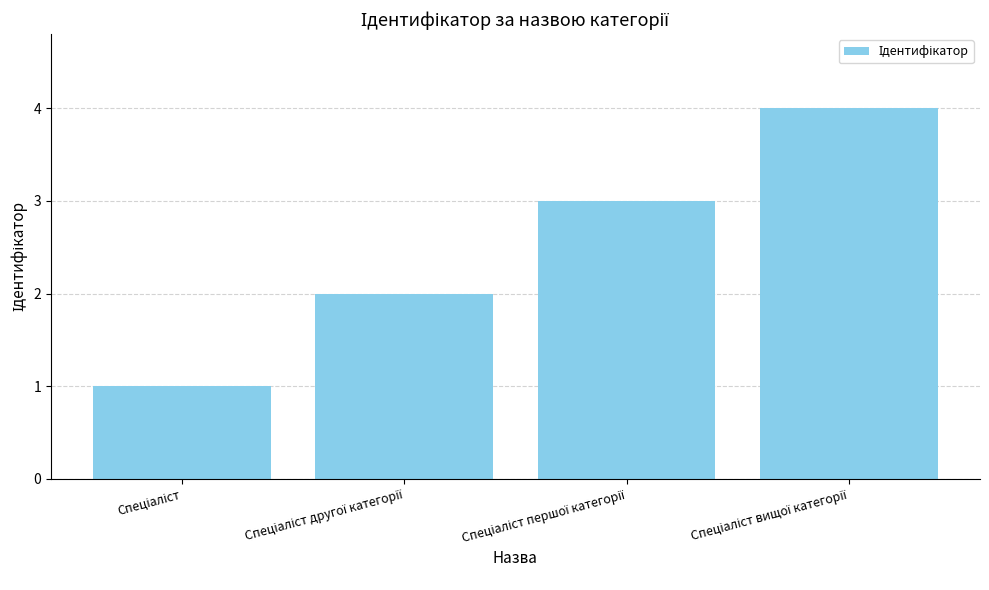

What is the maximum value shown in the chart?

4